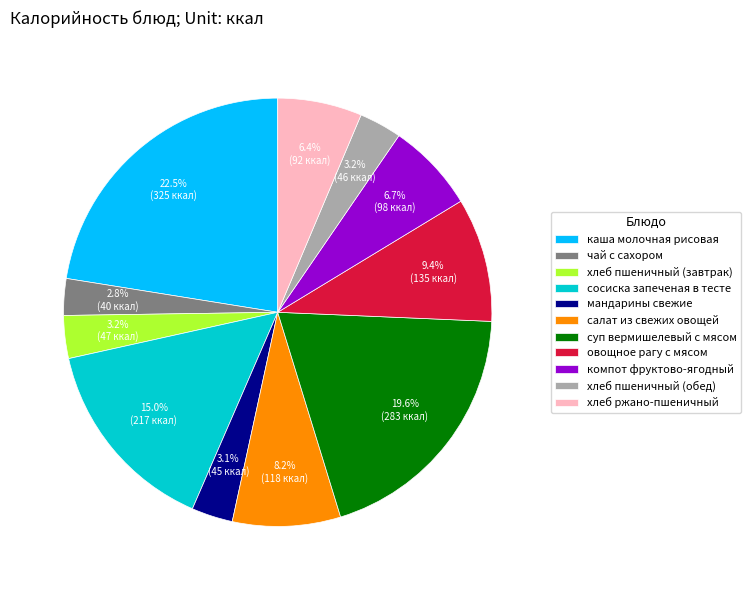

Which slice is the largest?

каша молочная рисовая